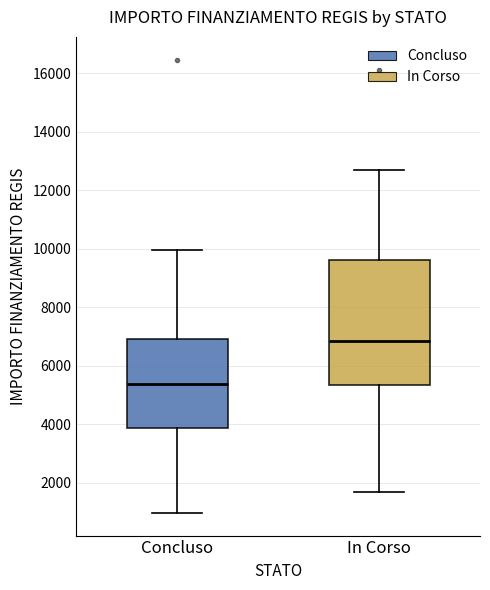

Reading left to right, read every box against the y-axis: the position of its median line, the range the box covers, and the ends of its whiskers. The values are not printed on the chart, so give them approximately, as read against the axis.

Concluso: median 5400, box 3800 to 7000, whiskers 1000 to 10000
In Corso: median 6800, box 5400 to 9600, whiskers 1800 to 12600